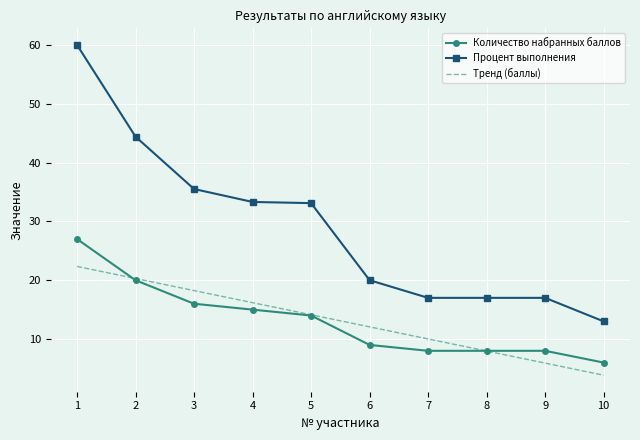

Is the value of Тренд (баллы) at 5 greater than the value of Количество набранных баллов at 3?

No